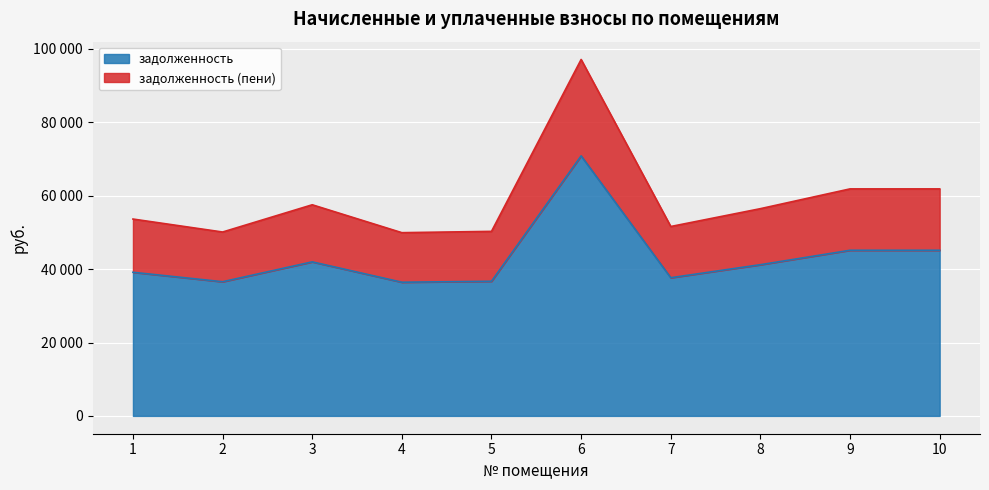

Where is the first local maximum for задолженность (пени)?

3